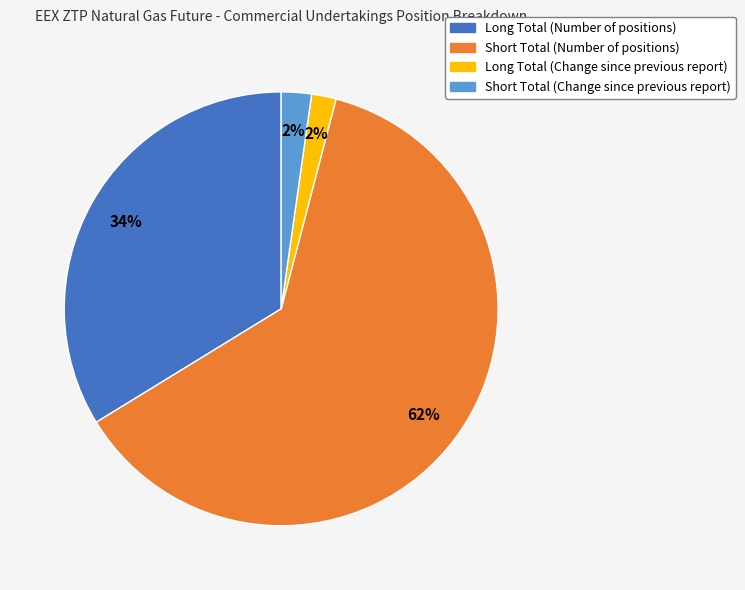

What is the largest slice in the pie chart?

Short Total (Number of positions)